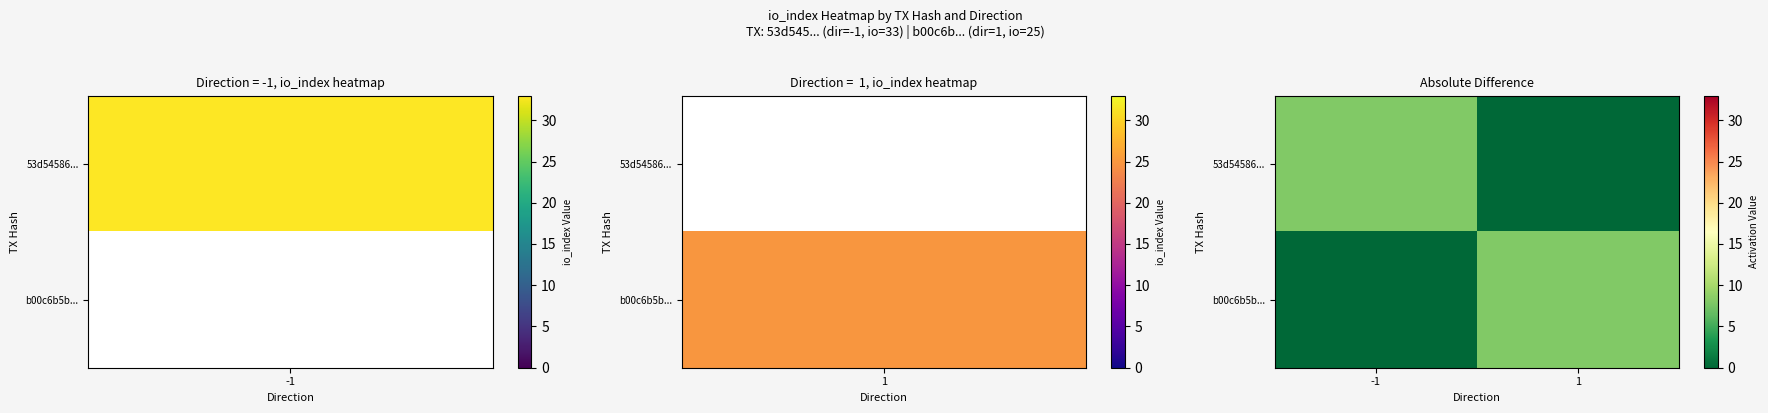

Which series has the largest range (max minus min)?

53d54586...